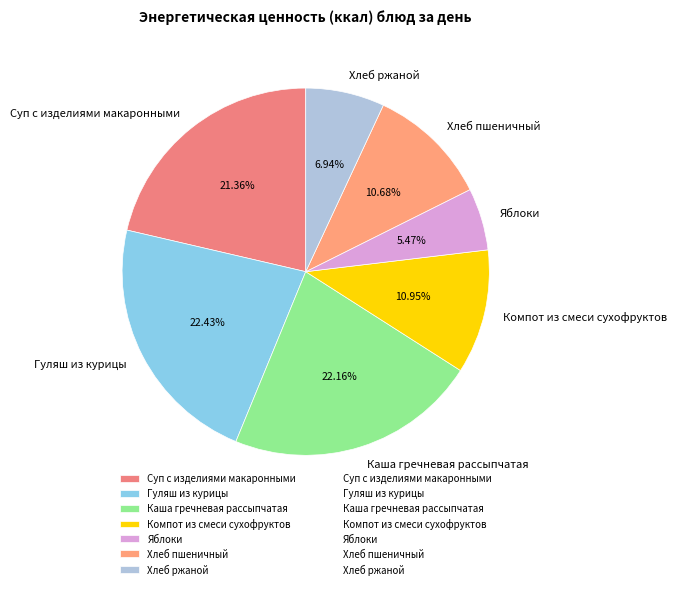

Is Гуляш из курицы the majority of the pie?

No